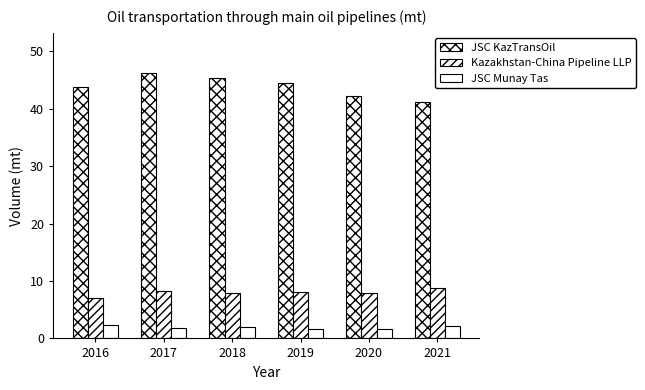

How many bars are there in each group?

3